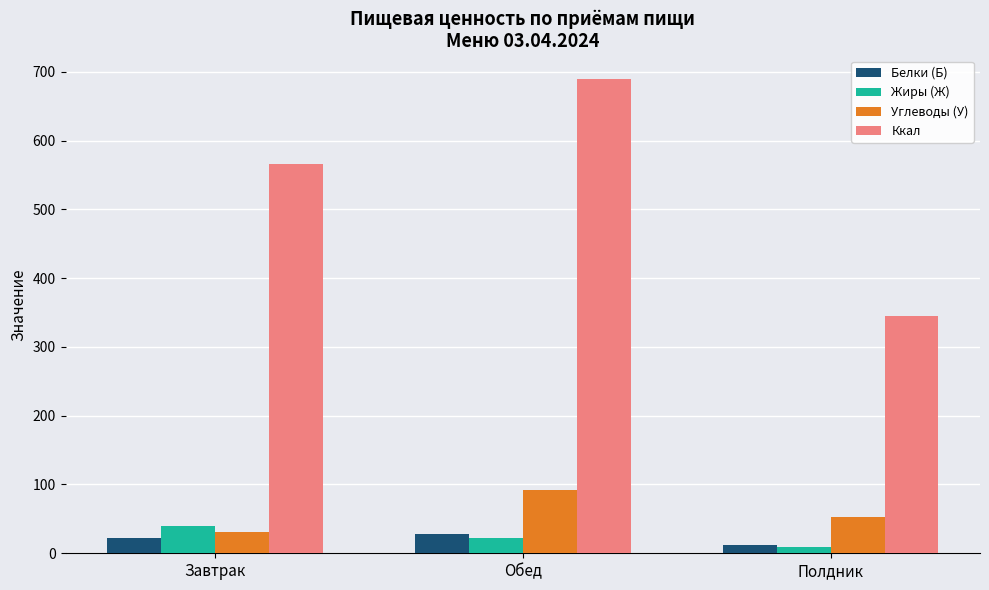

Is the value of Жиры (Ж) at Полдник greater than the value of Ккал at Полдник?

No